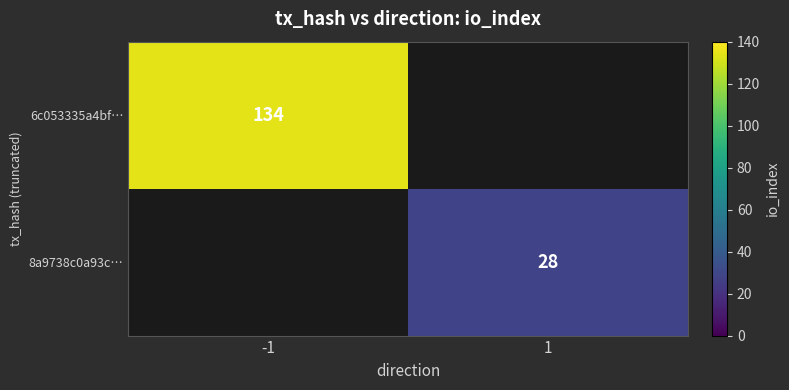

The value of 8a9738c0a93c… at 1 is 28. True or false?

True